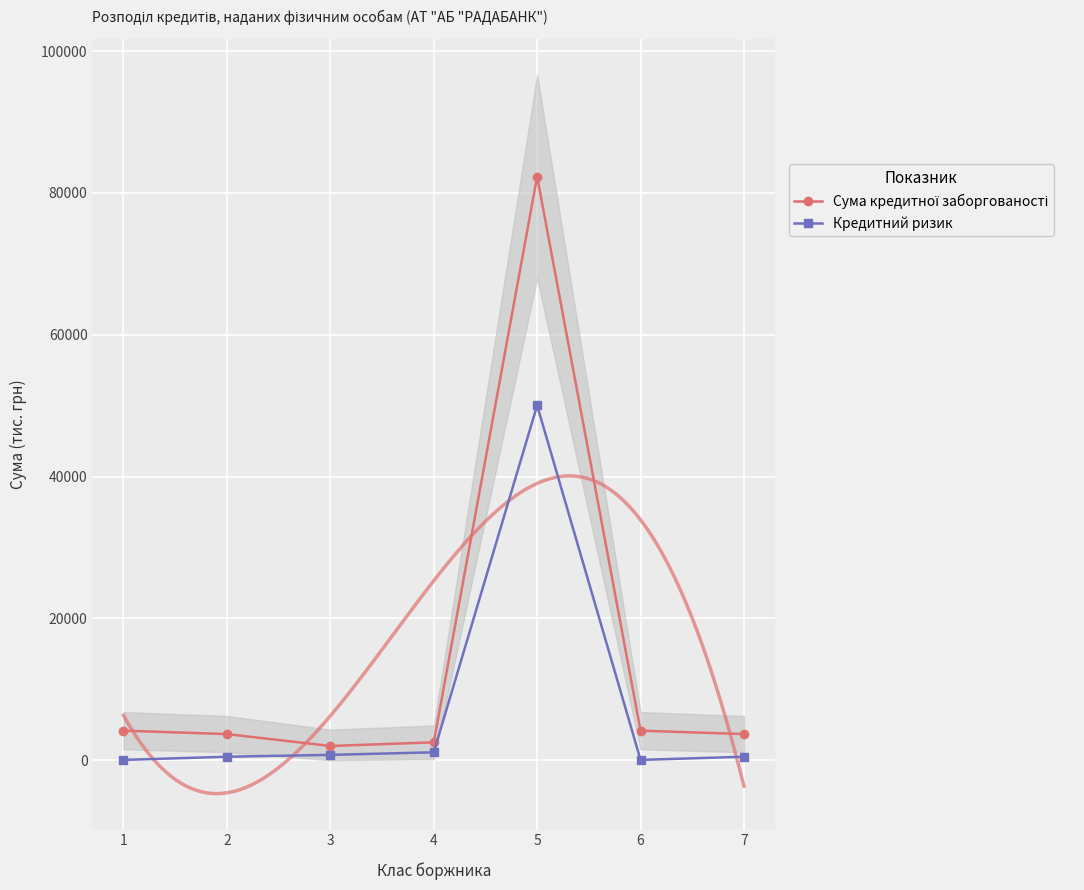

True or false: Кредитний ризик and Сума кредитної заборгованості cross at least once.

False